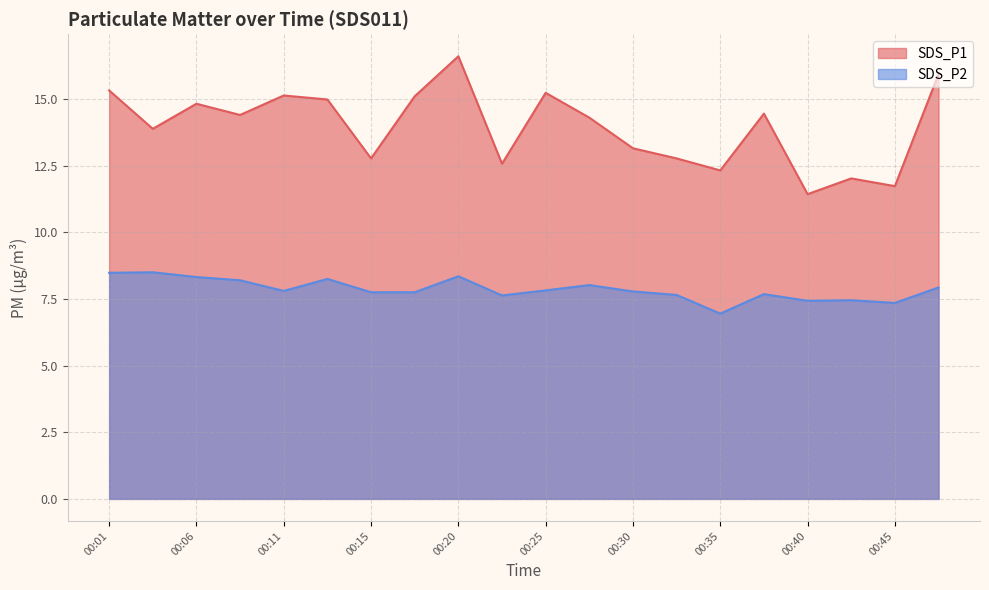

The value of SDS_P2 at 00:20 is 5.6. True or false?

False